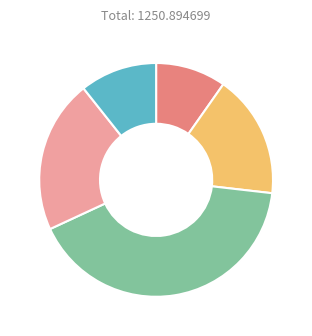

Is there any slice that represents more than half of the pie?

No